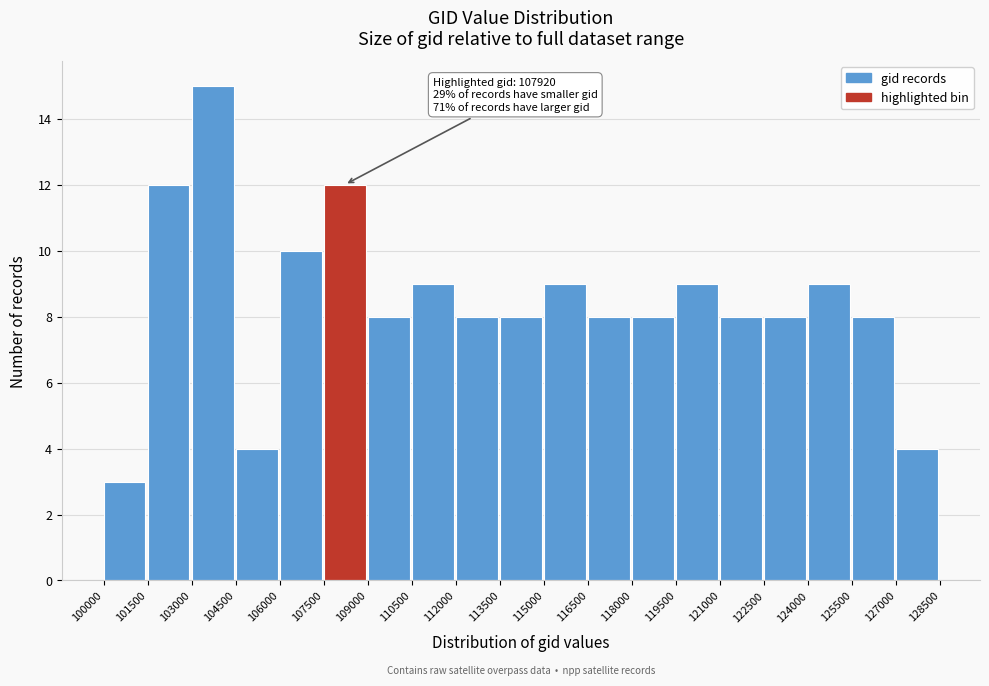

Which range on the x-axis has the tallest bar?

103000 to 104500